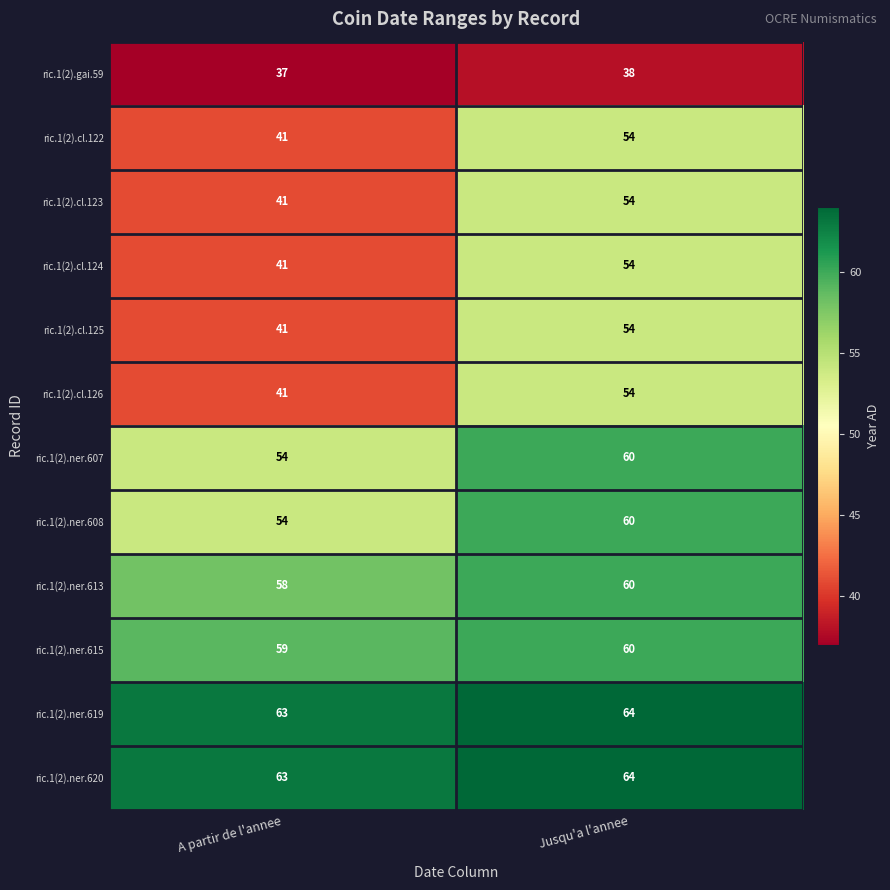

What is the difference between the maximum and minimum values in the ric.1(2).cl.126 series?

13